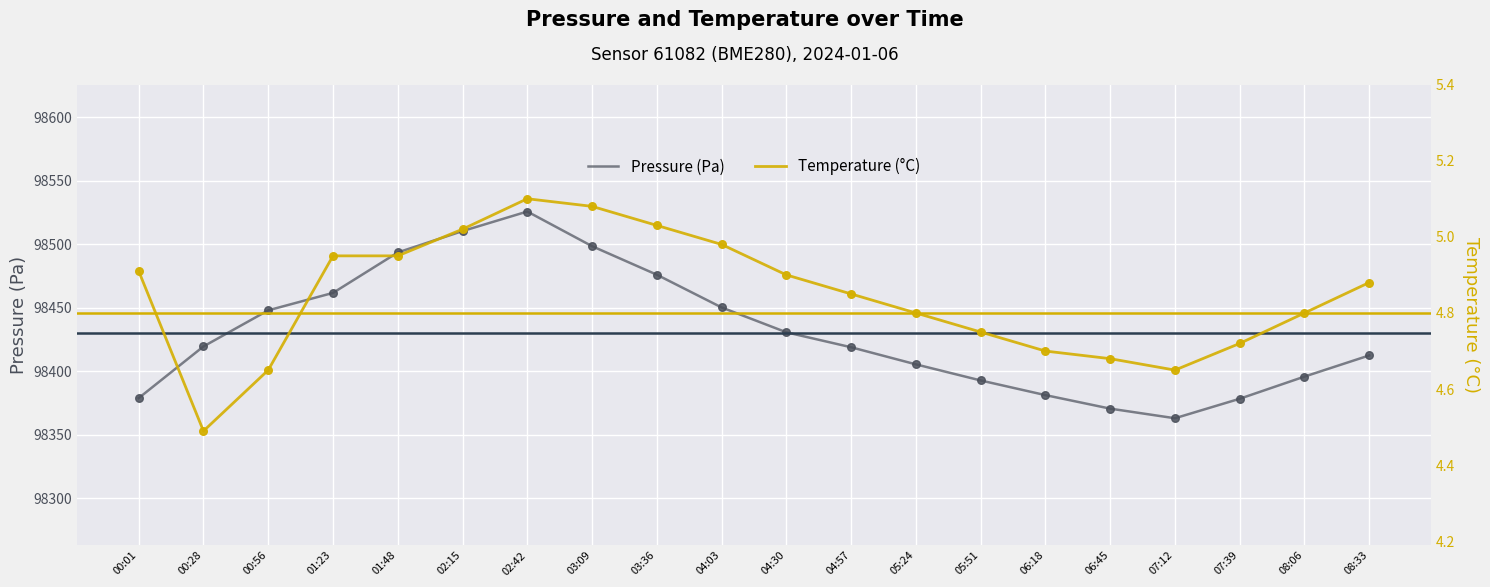

What is the total value across all series at 05:51?

98397.4